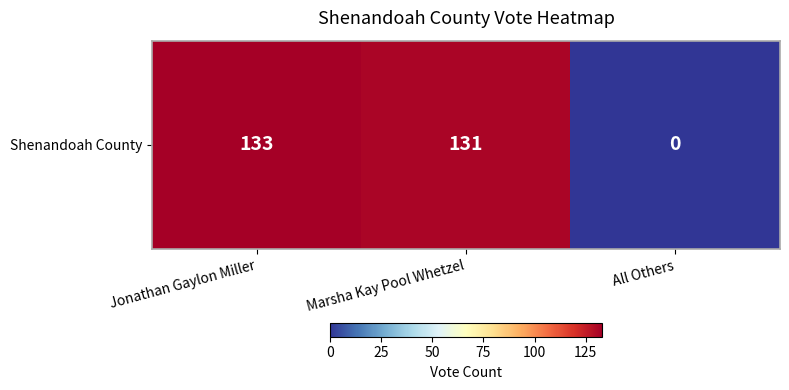

What value does the data have at Jonathan Gaylon Miller, to the nearest 10?

130